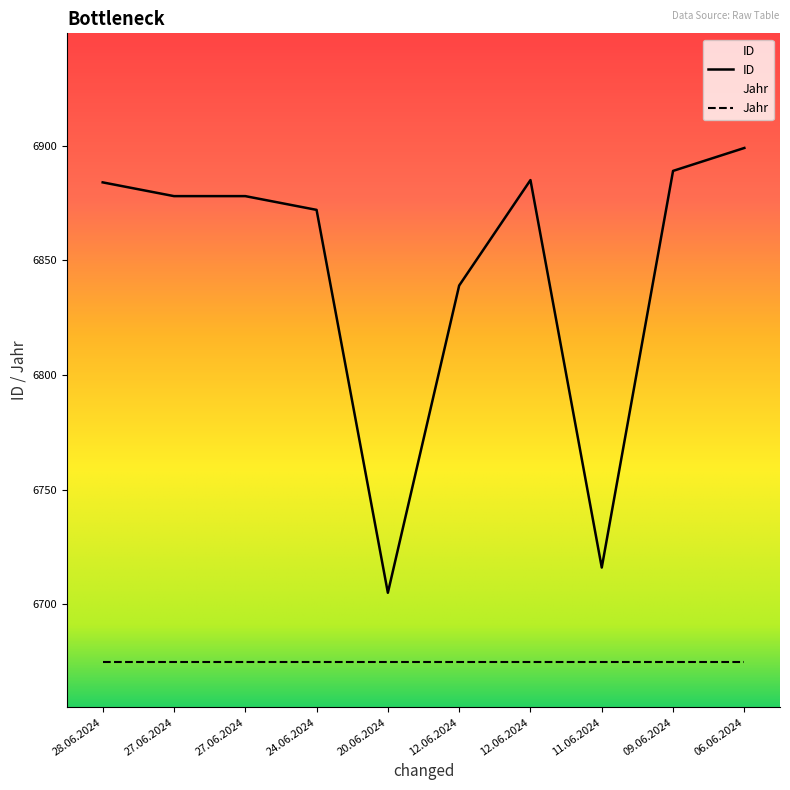

What is the change in value from 28.06.2024 to 27.06.2024?

-6